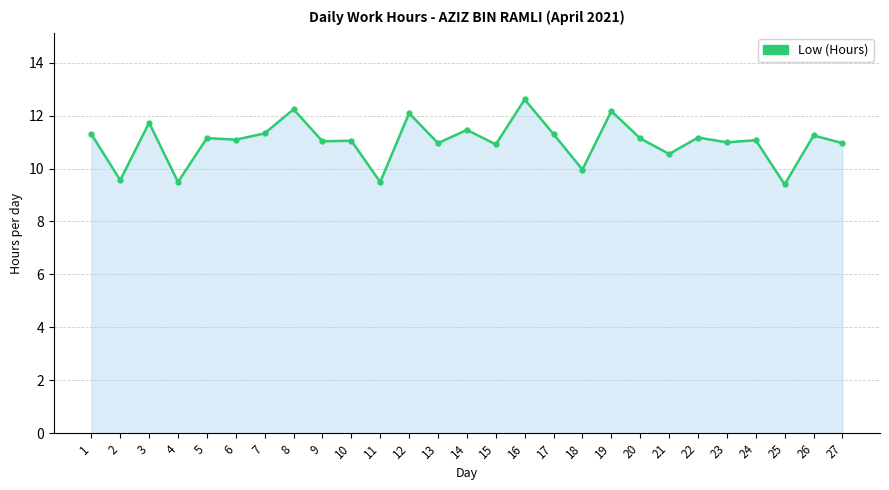

At which category does the chart reach its peak across all series?

16